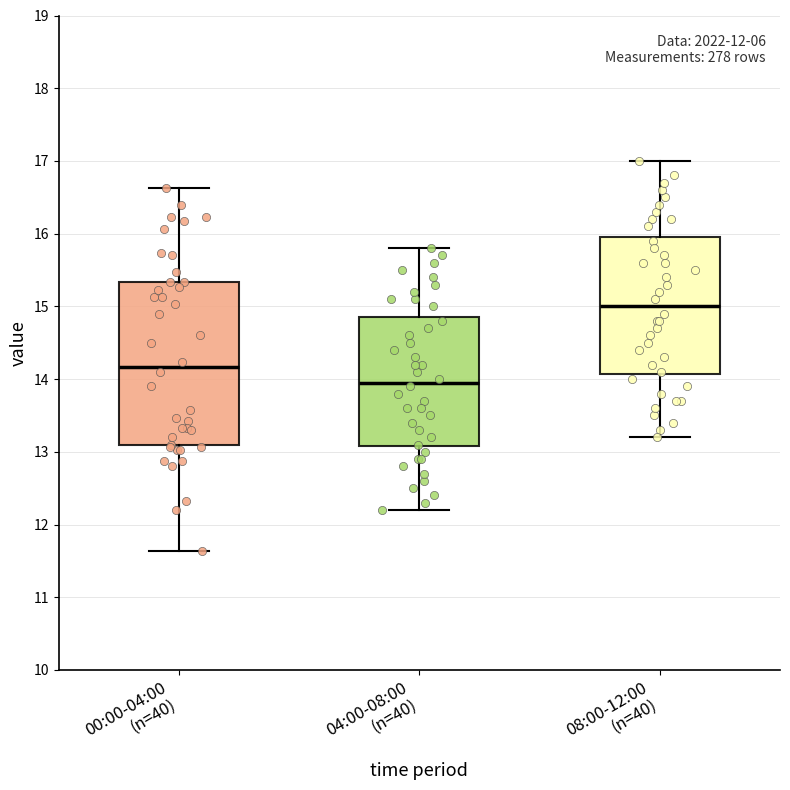

Comparing the boxes themselves (not the whiskers), which one is the tallest?

00:00-04:00 (n=40)